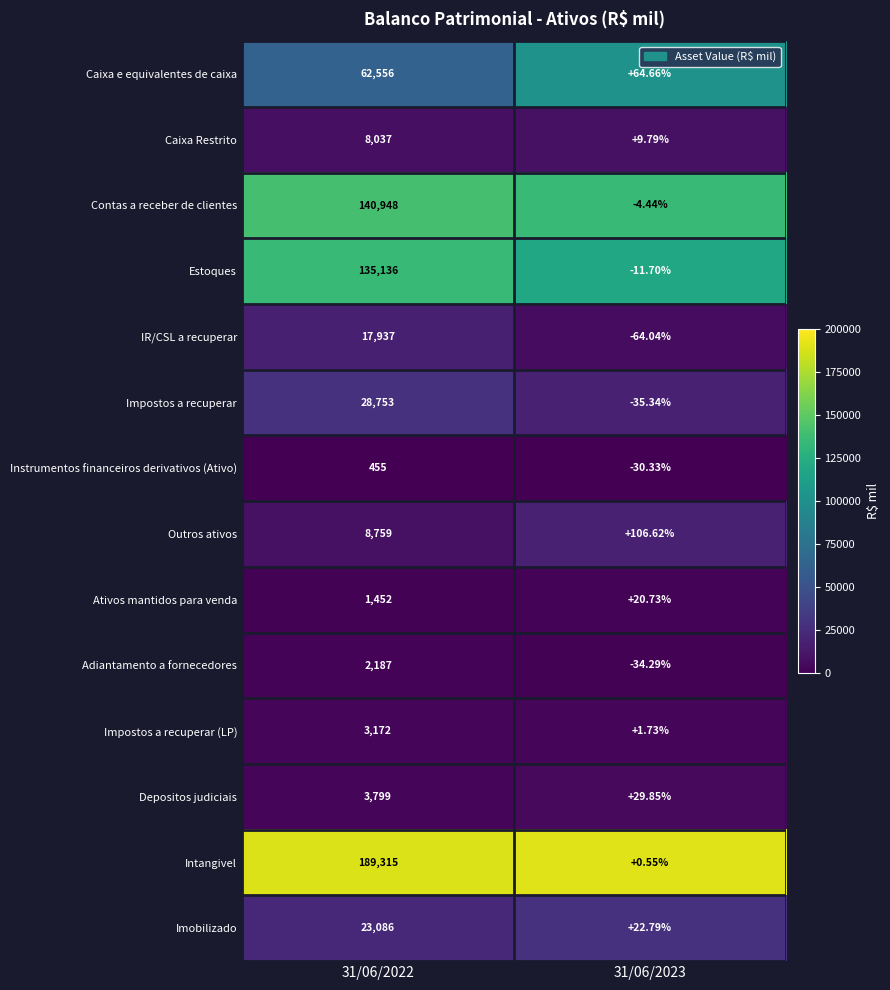

Which series has the widest spread of values?

Intangivel